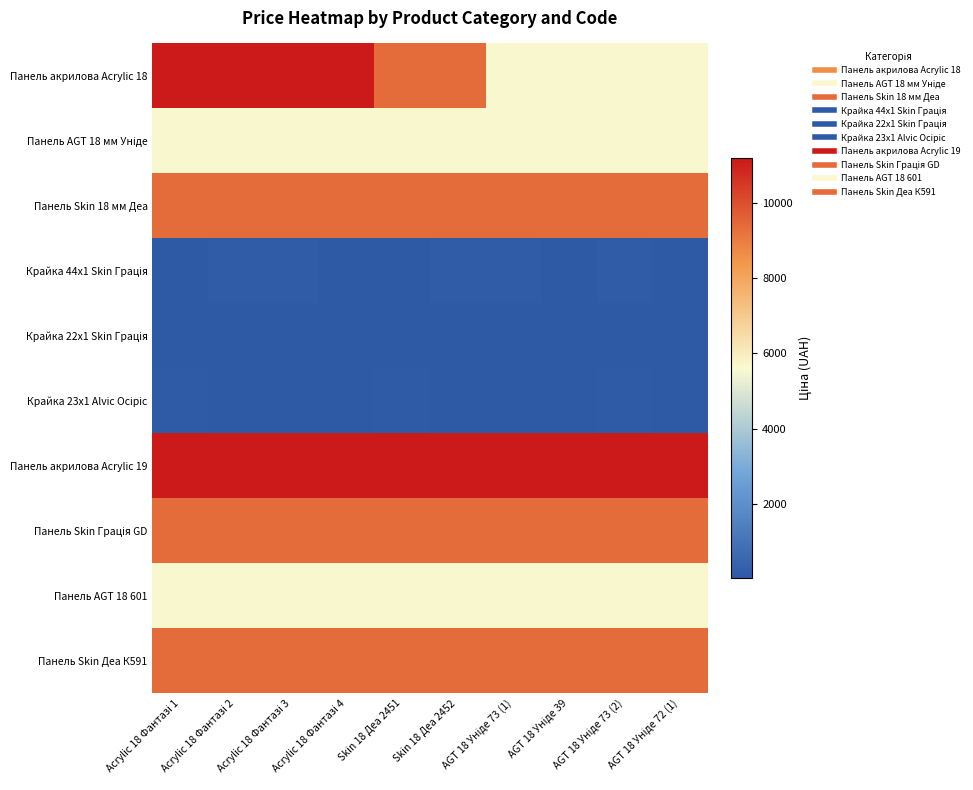

Which has a higher value, AGT 18 Уніде 73 (1) or Skin 18 Деа 2452?

Skin 18 Деа 2452